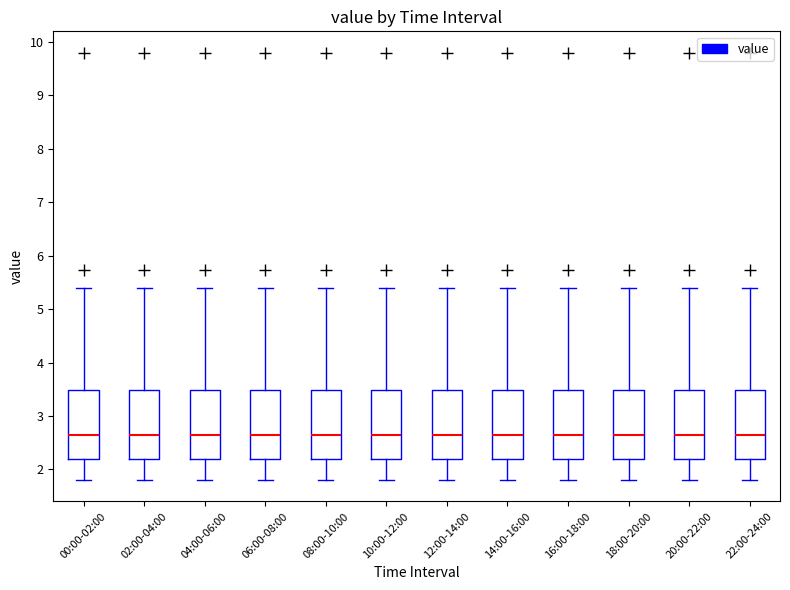

Reading left to right, read every box against the y-axis: the position of its median line, the range the box covers, and the ends of its whiskers. The values are not printed on the chart, so give them approximately, as read against the axis.

00:00-02:00: median 2.7, box 2.2 to 3.5, whiskers 1.8 to 5.4
02:00-04:00: median 2.7, box 2.2 to 3.5, whiskers 1.8 to 5.4
04:00-06:00: median 2.7, box 2.2 to 3.5, whiskers 1.8 to 5.4
06:00-08:00: median 2.7, box 2.2 to 3.5, whiskers 1.8 to 5.4
08:00-10:00: median 2.7, box 2.2 to 3.5, whiskers 1.8 to 5.4
10:00-12:00: median 2.7, box 2.2 to 3.5, whiskers 1.8 to 5.4
12:00-14:00: median 2.7, box 2.2 to 3.5, whiskers 1.8 to 5.4
14:00-16:00: median 2.7, box 2.2 to 3.5, whiskers 1.8 to 5.4
16:00-18:00: median 2.7, box 2.2 to 3.5, whiskers 1.8 to 5.4
18:00-20:00: median 2.7, box 2.2 to 3.5, whiskers 1.8 to 5.4
20:00-22:00: median 2.7, box 2.2 to 3.5, whiskers 1.8 to 5.4
22:00-24:00: median 2.7, box 2.2 to 3.5, whiskers 1.8 to 5.4